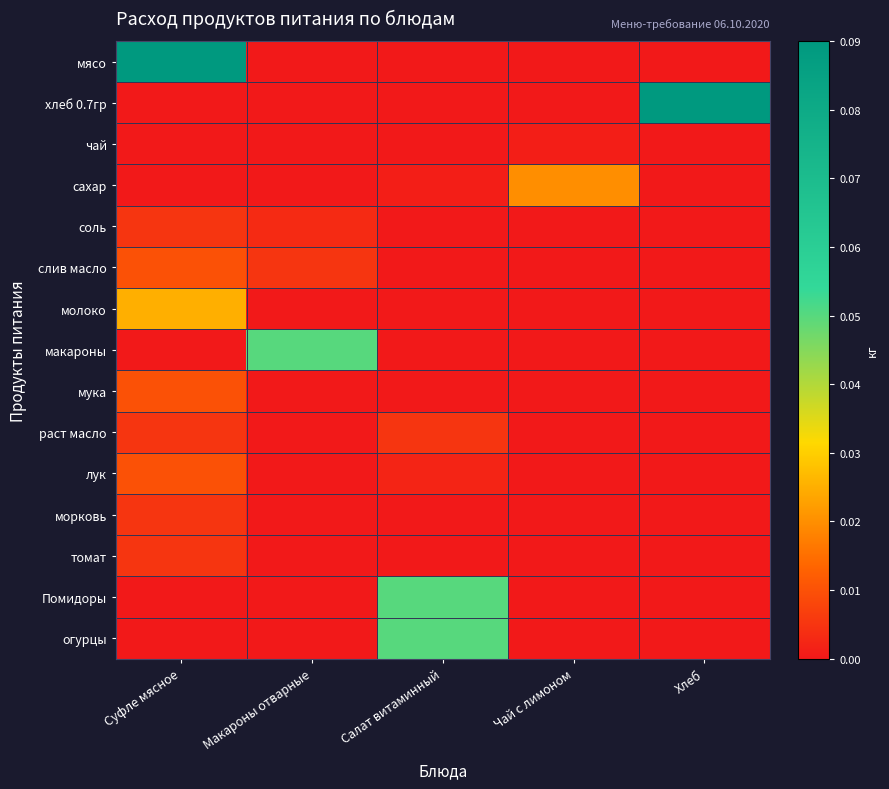

Reading left to right, list all the values displayed in this chart.

мясо: Суфле мясное=0.1	Макароны отварные=0.0	Салат витаминный=0.0	Чай с лимоном=0.0	Хлеб=0.0
хлеб 0.7гр: Суфле мясное=0.0	Макароны отварные=0.0	Салат витаминный=0.0	Чай с лимоном=0.0	Хлеб=0.1
чай: Суфле мясное=0.0	Макароны отварные=0.0	Салат витаминный=0.0	Чай с лимоном=0.0	Хлеб=0.0
сахар: Суфле мясное=0.0	Макароны отварные=0.0	Салат витаминный=0.0	Чай с лимоном=0.0	Хлеб=0.0
соль: Суфле мясное=0.0	Макароны отварные=0.0	Салат витаминный=0.0	Чай с лимоном=0.0	Хлеб=0.0
слив масло: Суфле мясное=0.0	Макароны отварные=0.0	Салат витаминный=0.0	Чай с лимоном=0.0	Хлеб=0.0
молоко: Суфле мясное=0.0	Макароны отварные=0.0	Салат витаминный=0.0	Чай с лимоном=0.0	Хлеб=0.0
макароны: Суфле мясное=0.0	Макароны отварные=0.1	Салат витаминный=0.0	Чай с лимоном=0.0	Хлеб=0.0
мука: Суфле мясное=0.0	Макароны отварные=0.0	Салат витаминный=0.0	Чай с лимоном=0.0	Хлеб=0.0
раст масло: Суфле мясное=0.0	Макароны отварные=0.0	Салат витаминный=0.0	Чай с лимоном=0.0	Хлеб=0.0
лук: Суфле мясное=0.0	Макароны отварные=0.0	Салат витаминный=0.0	Чай с лимоном=0.0	Хлеб=0.0
морковь: Суфле мясное=0.0	Макароны отварные=0.0	Салат витаминный=0.0	Чай с лимоном=0.0	Хлеб=0.0
томат: Суфле мясное=0.0	Макароны отварные=0.0	Салат витаминный=0.0	Чай с лимоном=0.0	Хлеб=0.0
Помидоры: Суфле мясное=0.0	Макароны отварные=0.0	Салат витаминный=0.1	Чай с лимоном=0.0	Хлеб=0.0
огурцы: Суфле мясное=0.0	Макароны отварные=0.0	Салат витаминный=0.1	Чай с лимоном=0.0	Хлеб=0.0